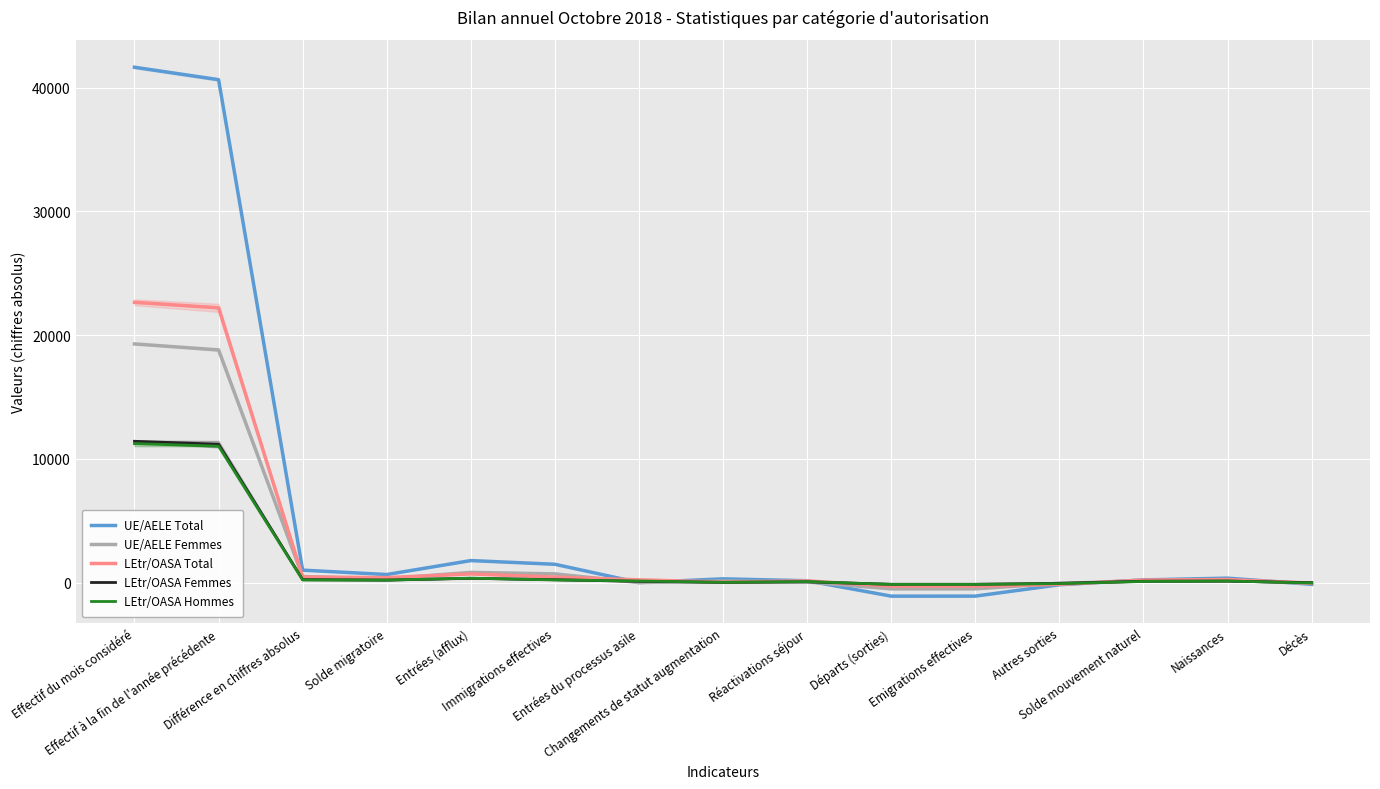

The value of LEtr/OASA Femmes at Solde migratoire is 57. True or false?

False